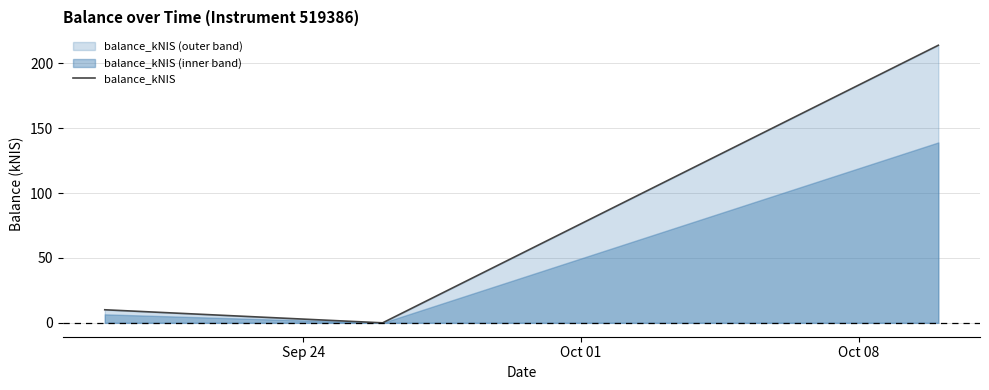

What is the maximum value for balance_kNIS?

214.0